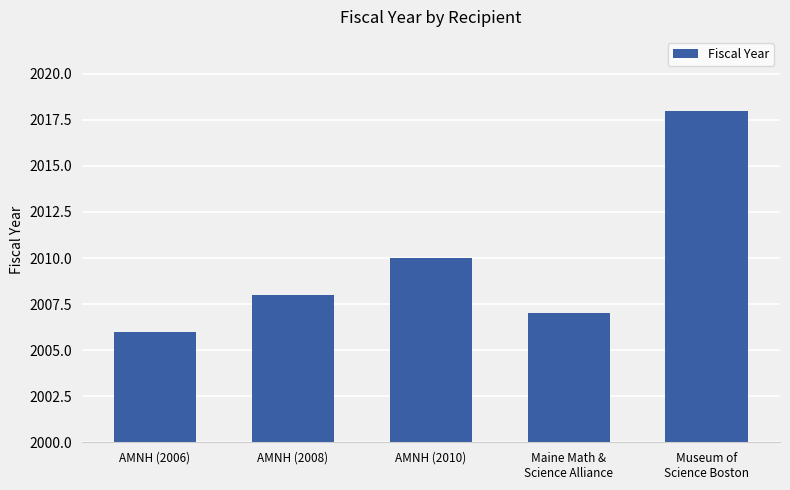

List the labels in order of value, smallest first.

AMNH (2006), Maine Math &
Science Alliance, AMNH (2008), AMNH (2010), Museum of
Science Boston